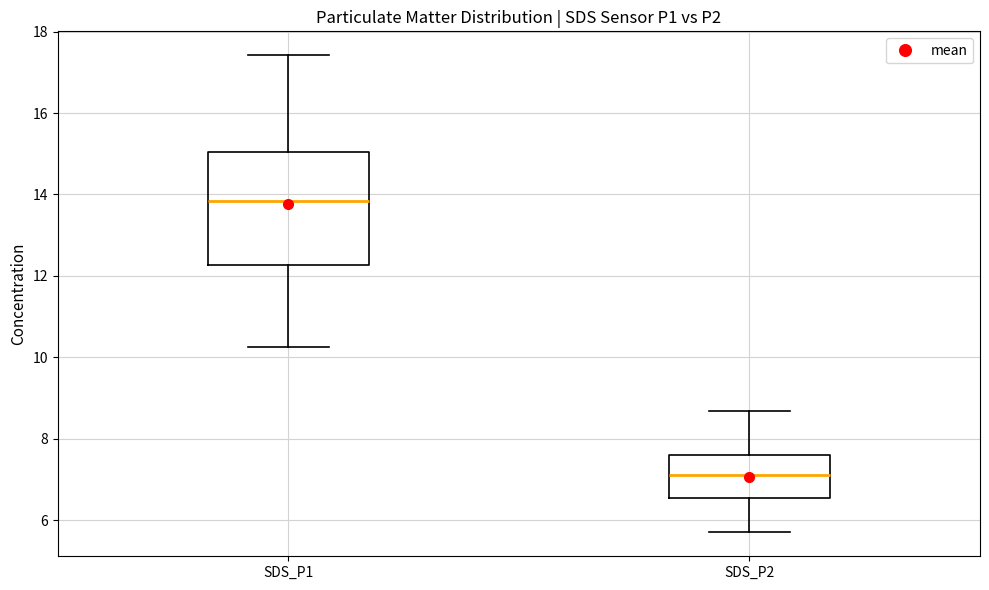

Where does the median line of the box for SDS_P1 sit on the y-axis? The values are not printed on the chart, so give them approximately, as read against the axis.

13.8